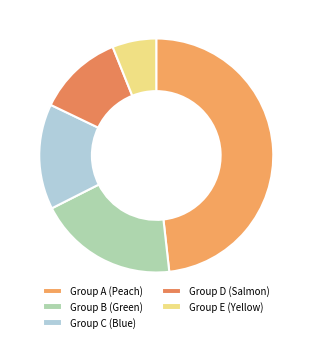

How many segments does this pie chart have?

5